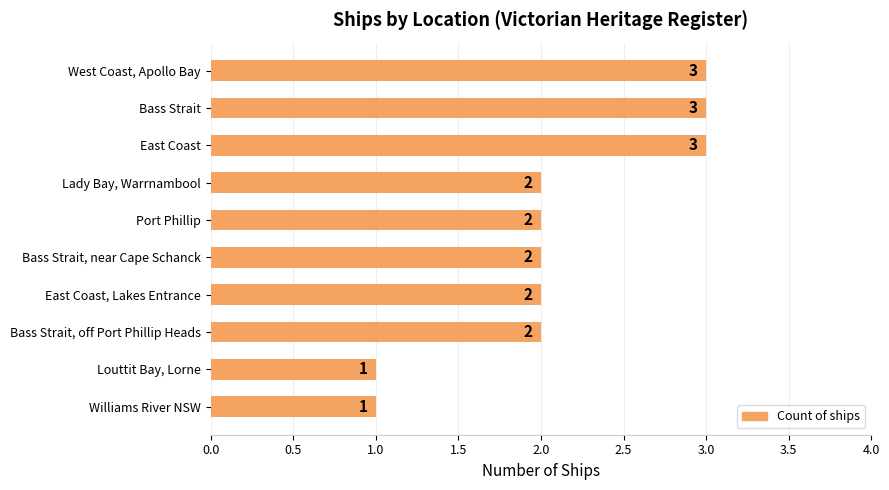

What is the value of the 6th bar from the top?

2